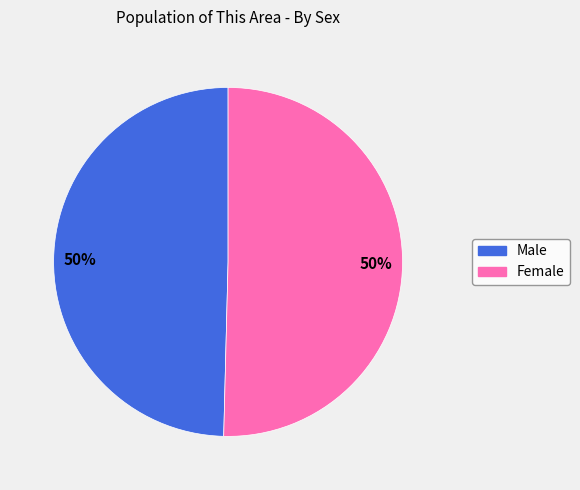

How many segments does this pie chart have?

2